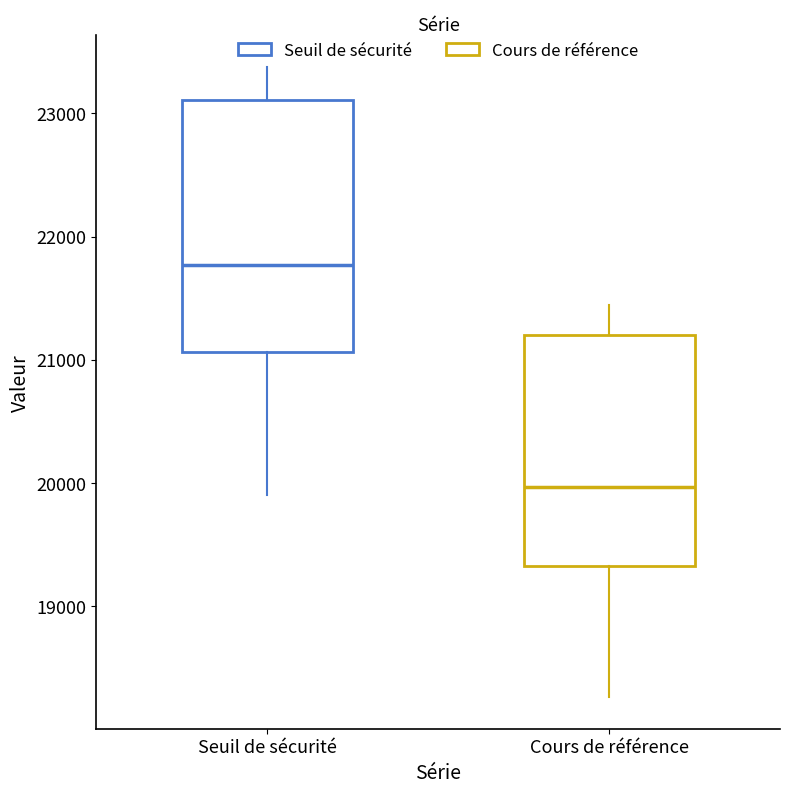

Comparing the boxes themselves (not the whiskers), which one is the tallest?

Seuil de sécurité